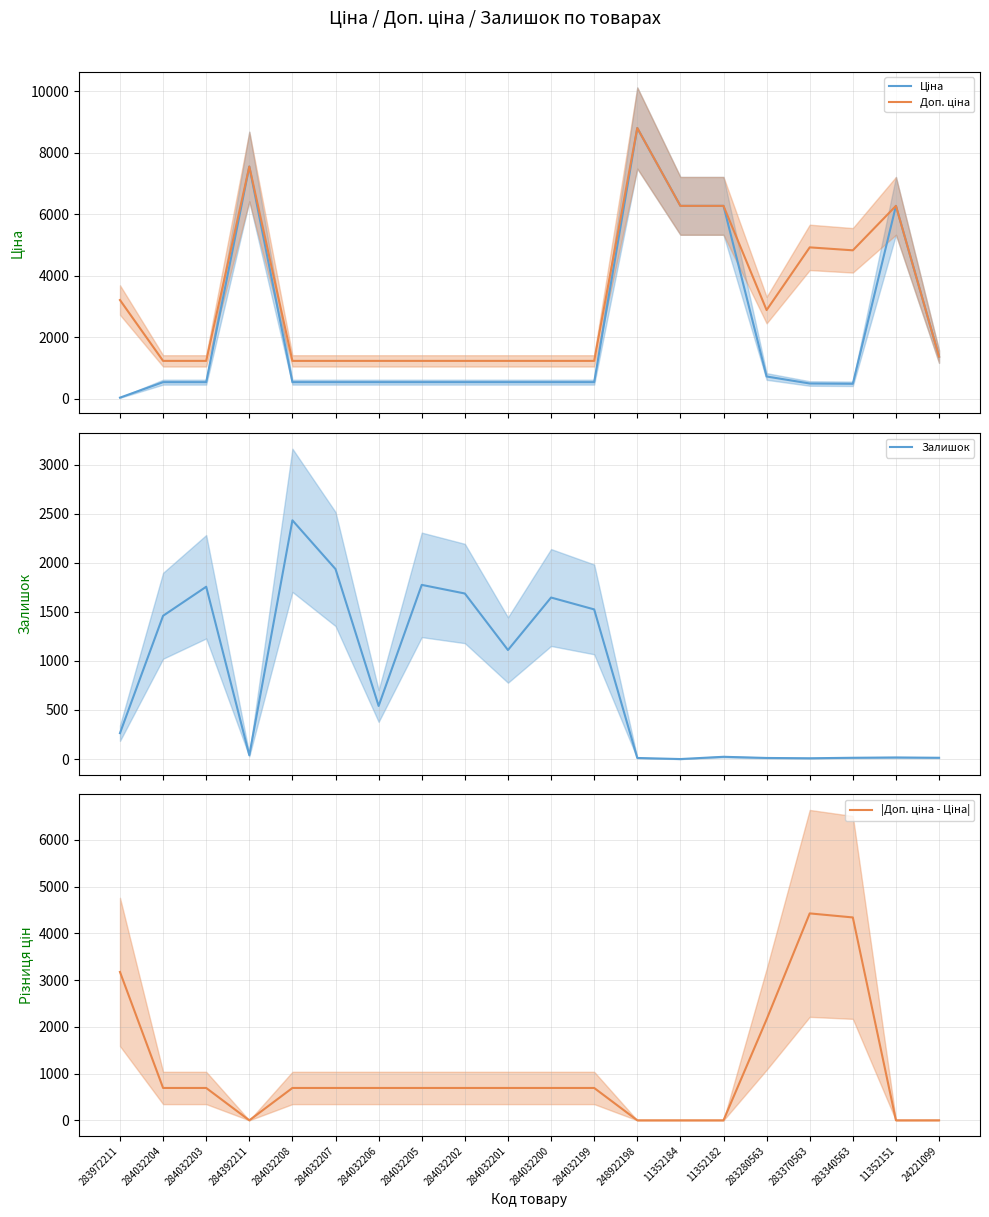

Between 284032203 and 284032201, which series saw the biggest shift?

Залишок